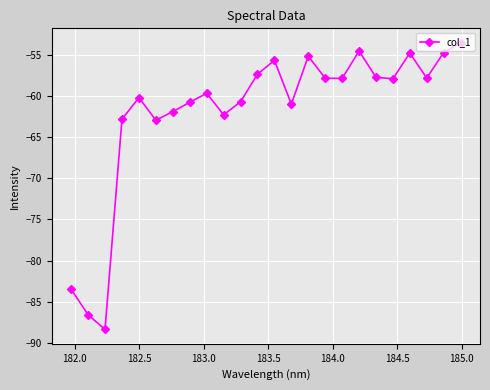

What is the greatest value displayed?

-53.5